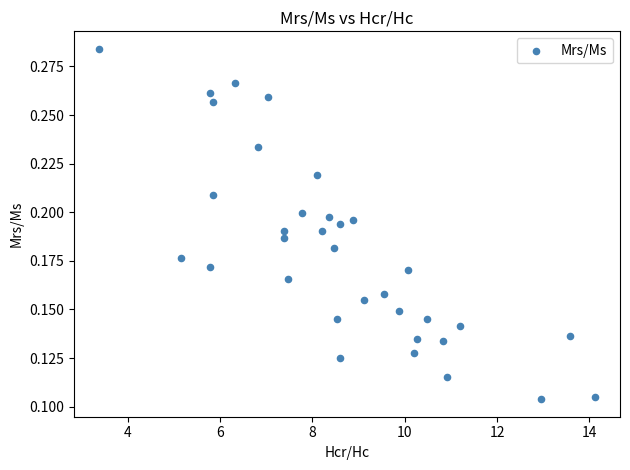

What is the range of X values (max minus min)?

10.8